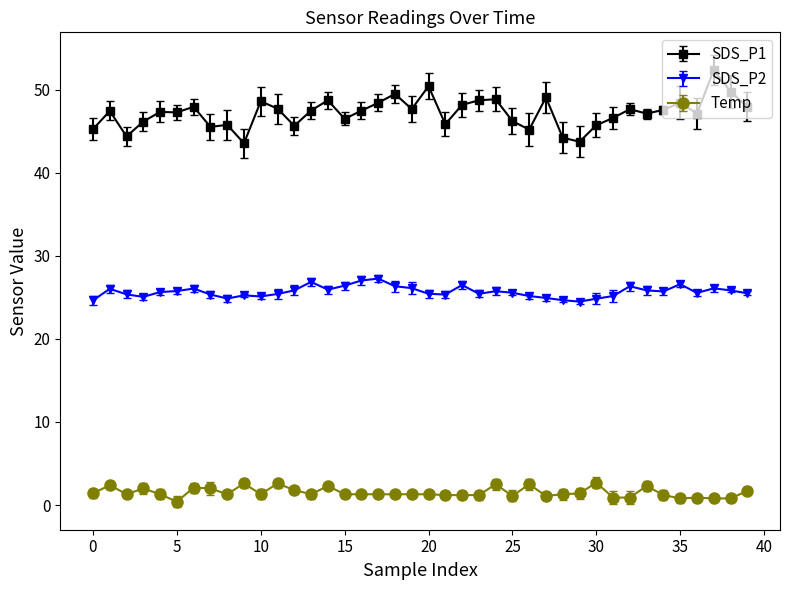

What is the difference between the maximum and second lowest values in the SDS_P1 series?

8.6